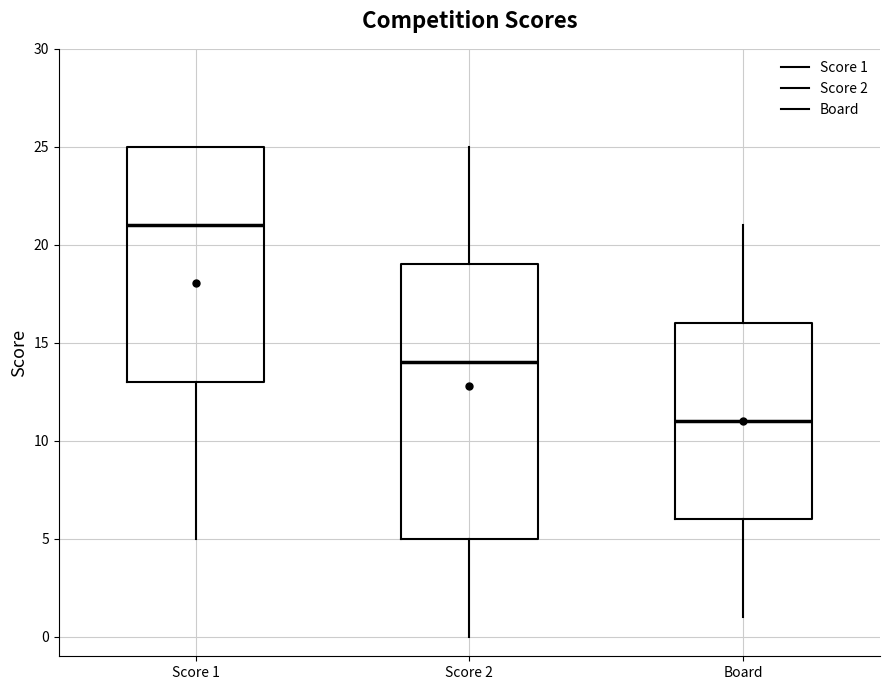

Comparing the boxes themselves (not the whiskers), which one is the tallest?

Score 2